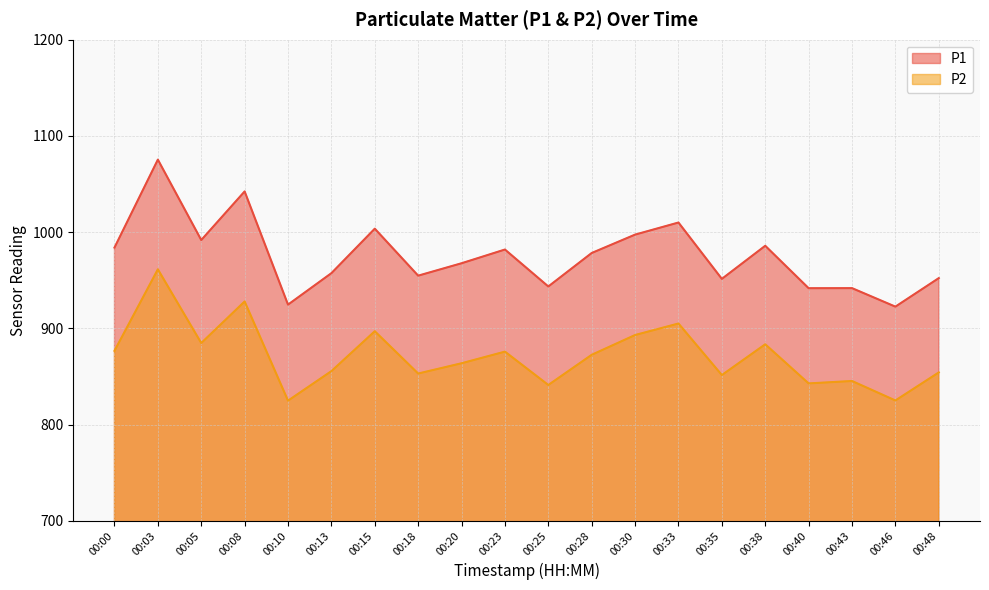

At which category is the sum across all series the highest?

00:03